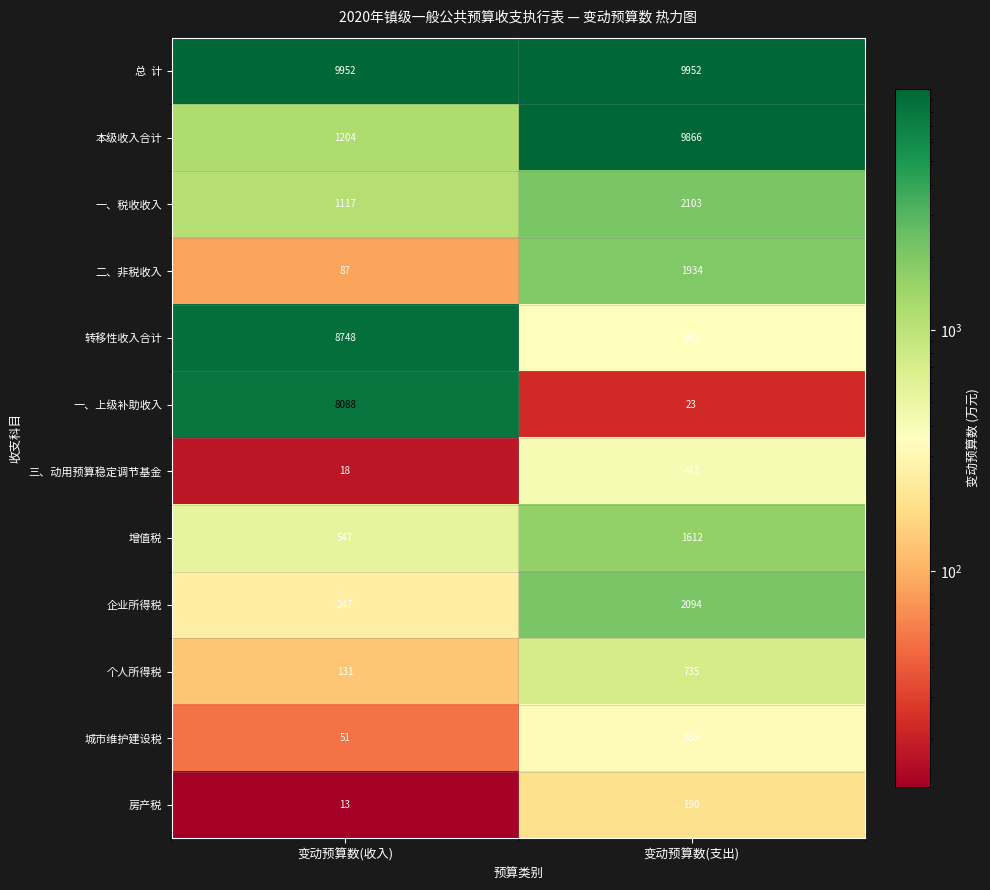

Is the value of 三、动用预算稳定调节基金 at 变动预算数(支出) greater than the value of 房产税 at 变动预算数(收入)?

Yes